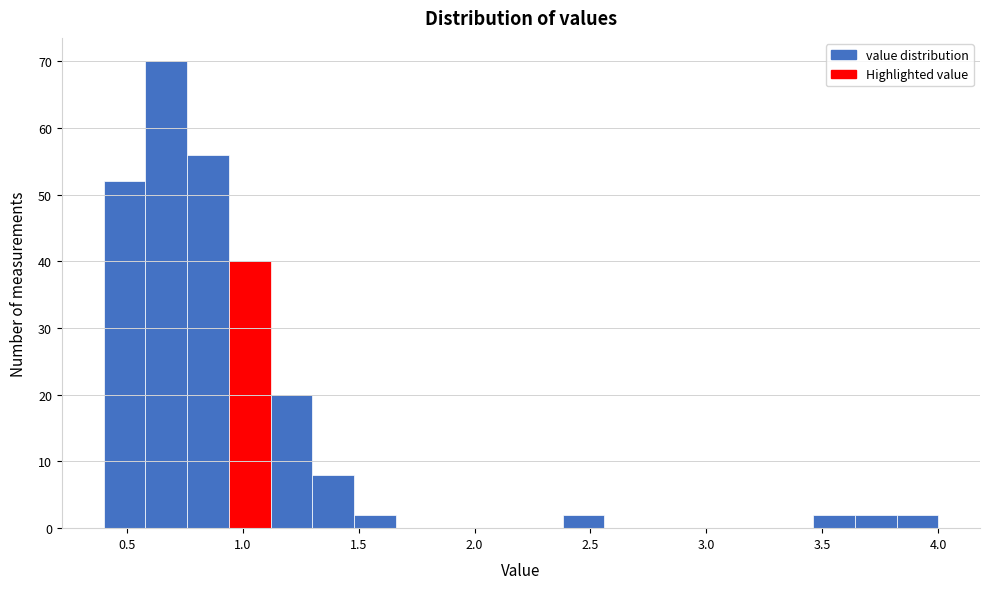

Read against the x-axis, roughly where is the centre of the tallest bar?

0.65